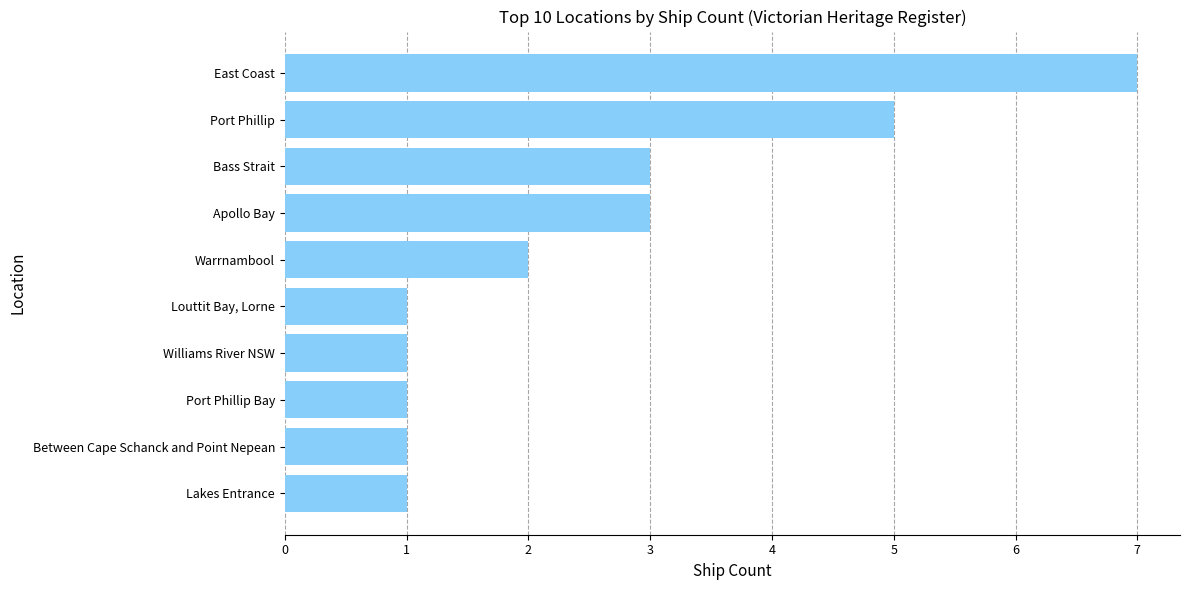

Are the bars grouped side by side (vs. stacked)?

No